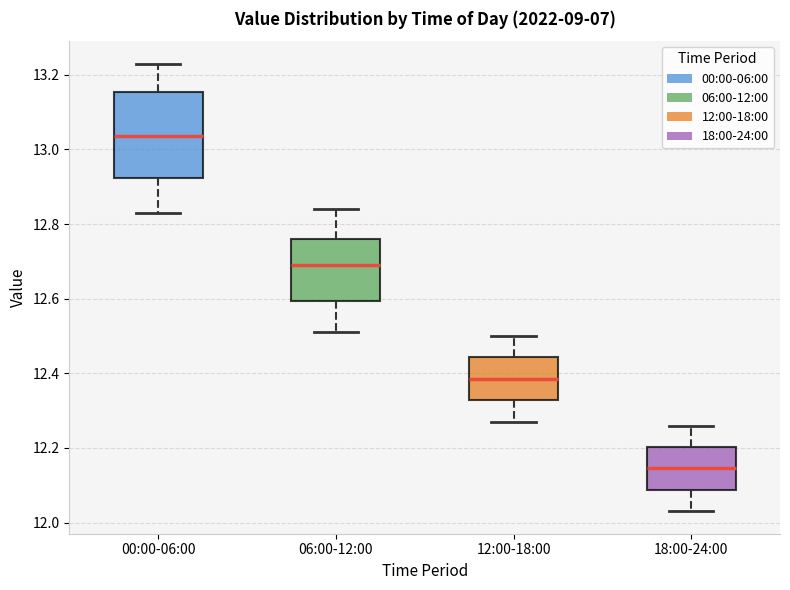

Reading left to right, transcribe this box plot: for each box, give where its median line is, the range the box spans, and where its two whiskers end, as read against the y-axis. The values are not printed on the chart, so give them approximately, as read against the axis.

00:00-06:00: median 13.04, box 12.92 to 13.16, whiskers 12.84 to 13.24
06:00-12:00: median 12.70, box 12.60 to 12.76, whiskers 12.52 to 12.84
12:00-18:00: median 12.38, box 12.32 to 12.44, whiskers 12.28 to 12.50
18:00-24:00: median 12.14, box 12.08 to 12.20, whiskers 12.04 to 12.26